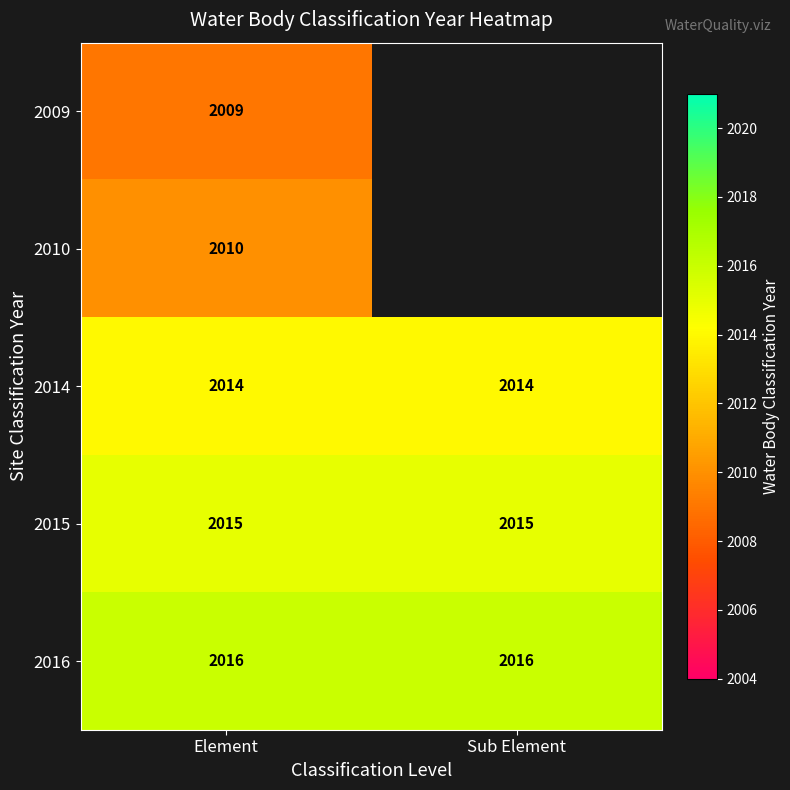

What is the minimum value for 2016?

2016